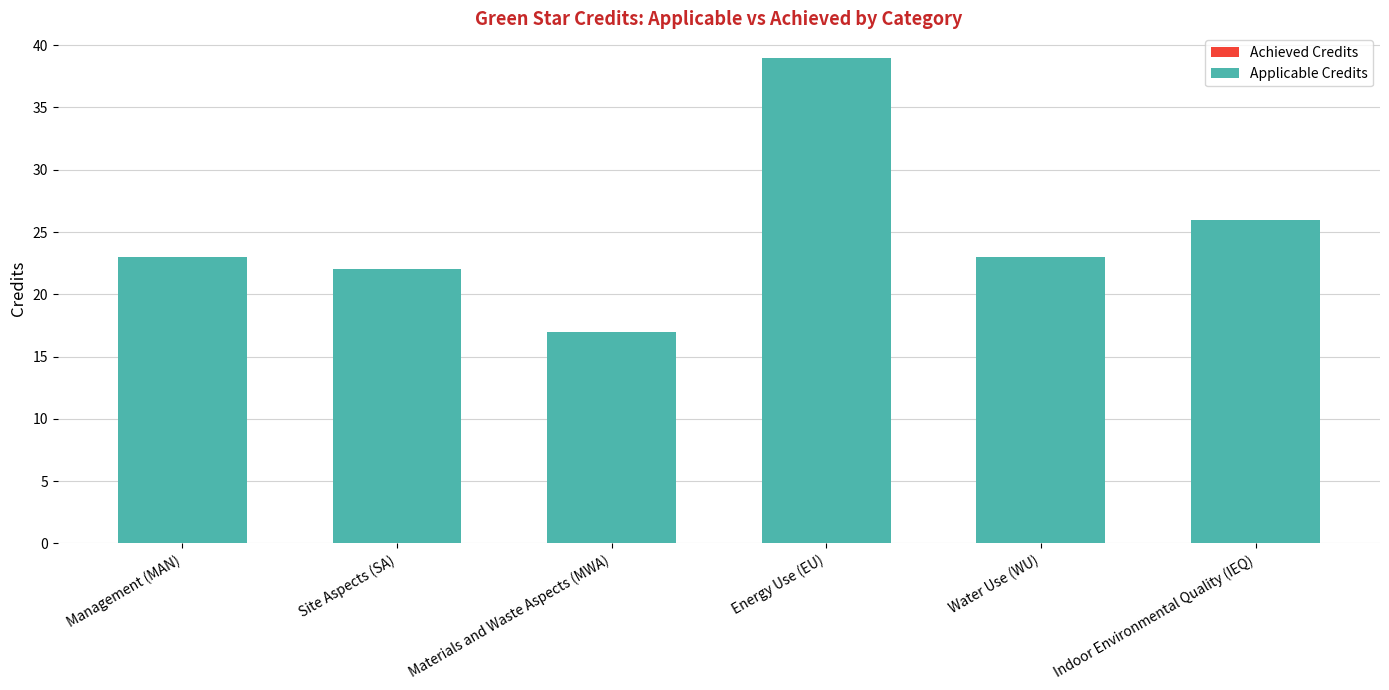

Does the chart contain any negative values?

No